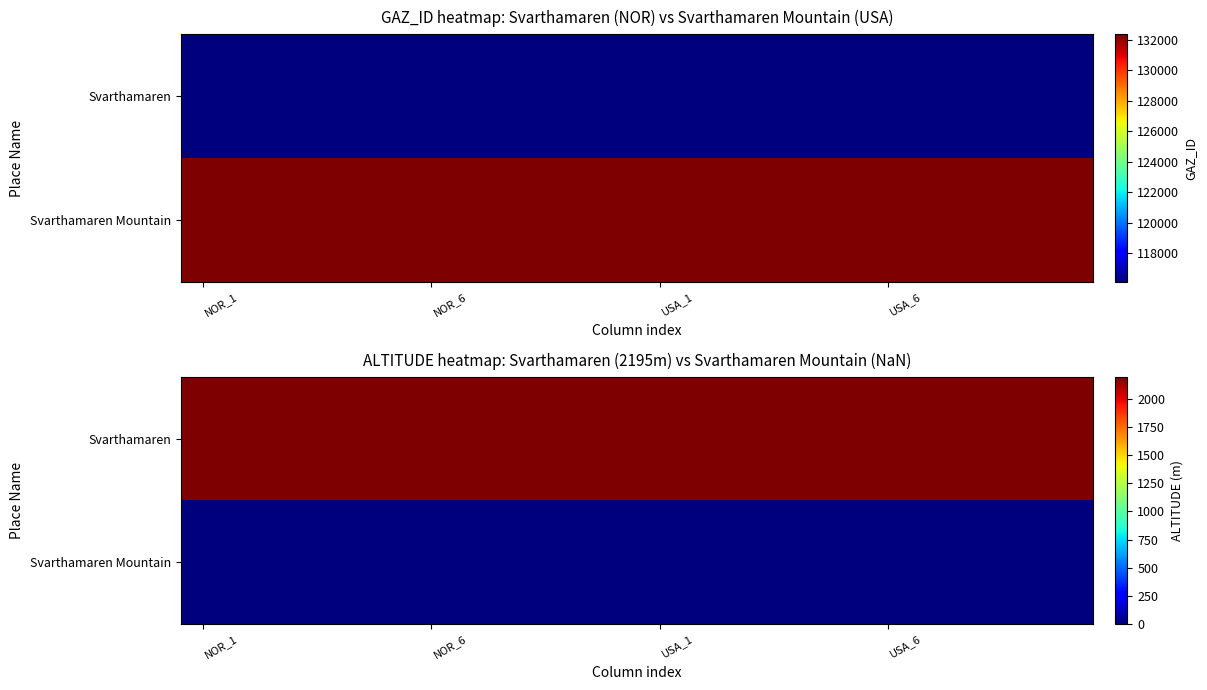

Where is Svarthamaren nearest to the value 2195?

NOR_1